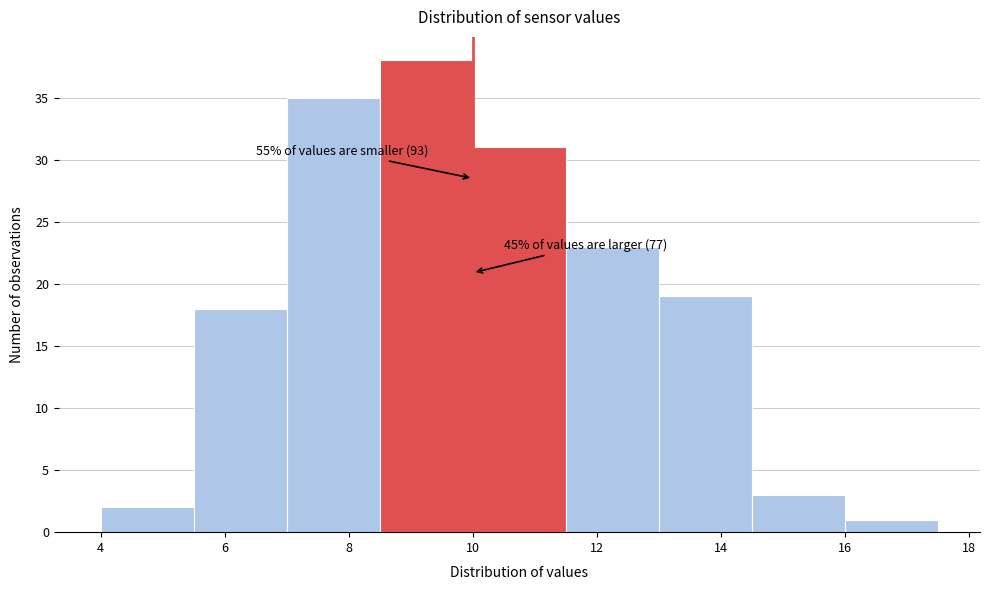

Which range on the x-axis has the tallest bar?

8.5 to 10.0